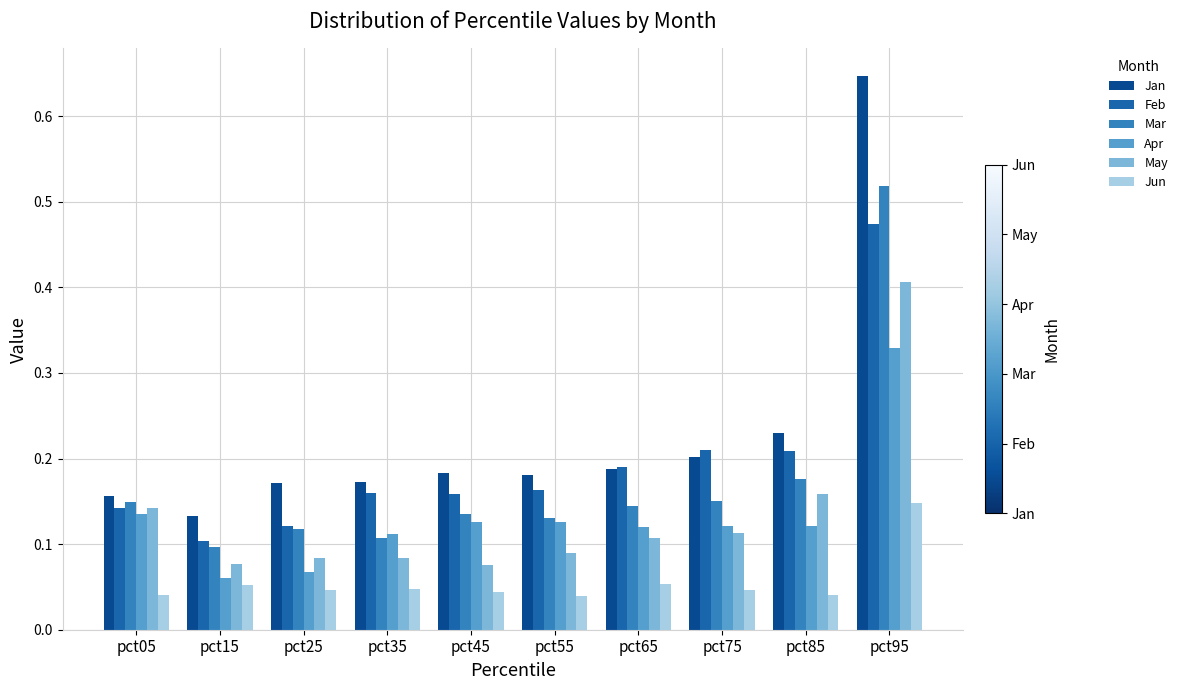

True or false: Jan has a value of 0.1 at pct05.

False